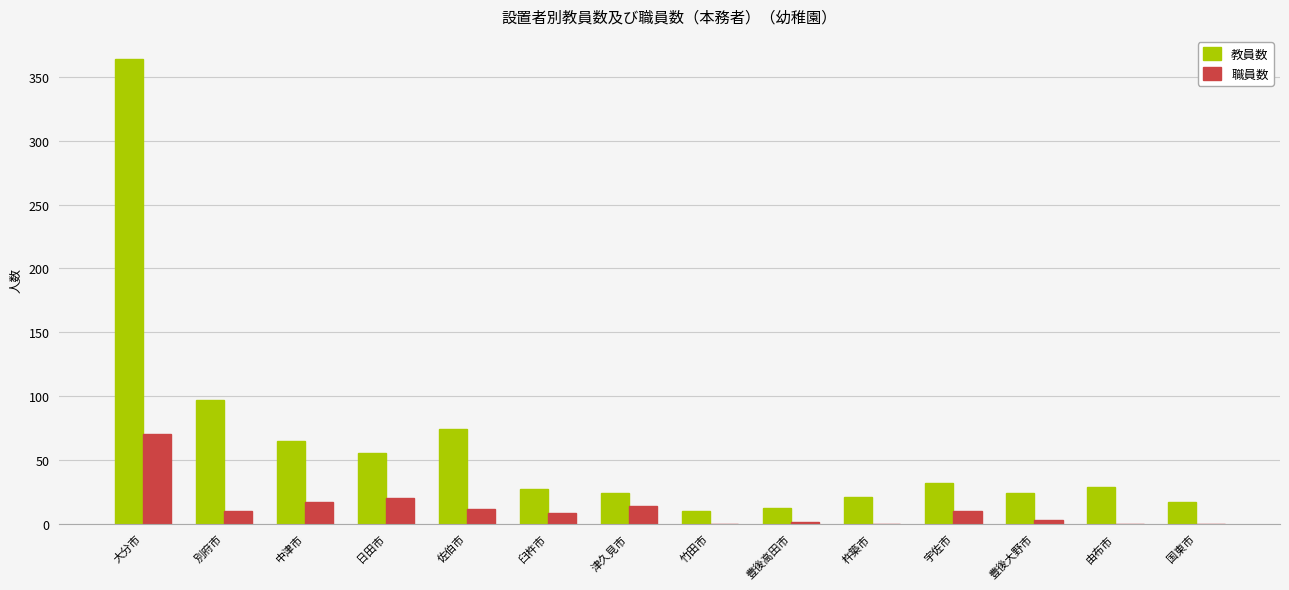

Which category has the highest value across all series?

大分市